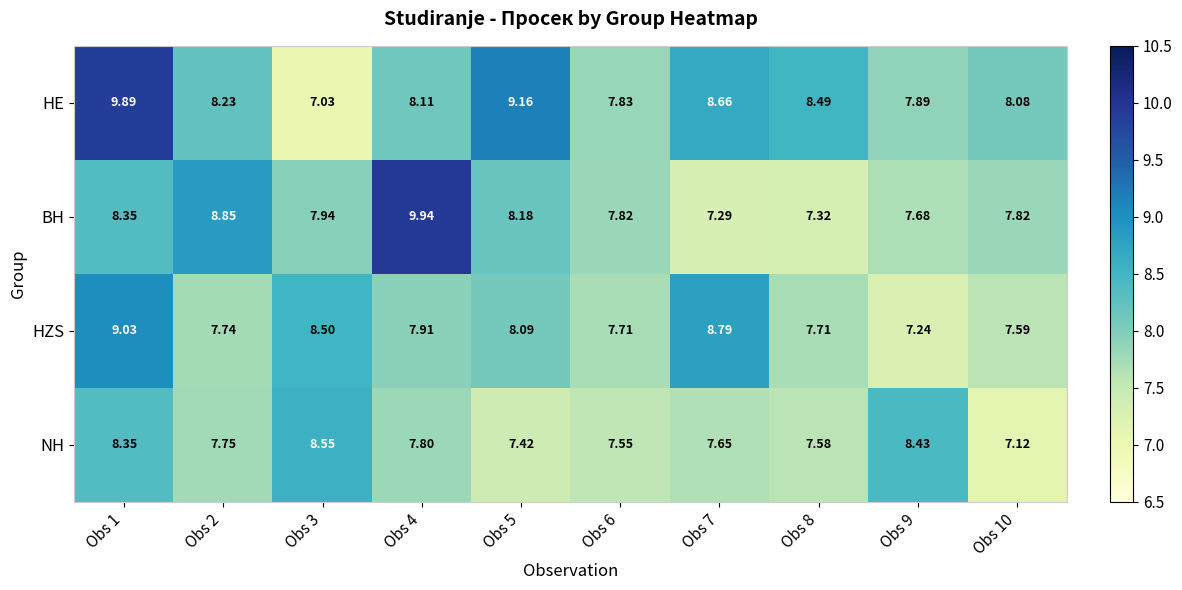

Rank the series at Obs 4 from highest to lowest value.

BH, HE, HZS, NH